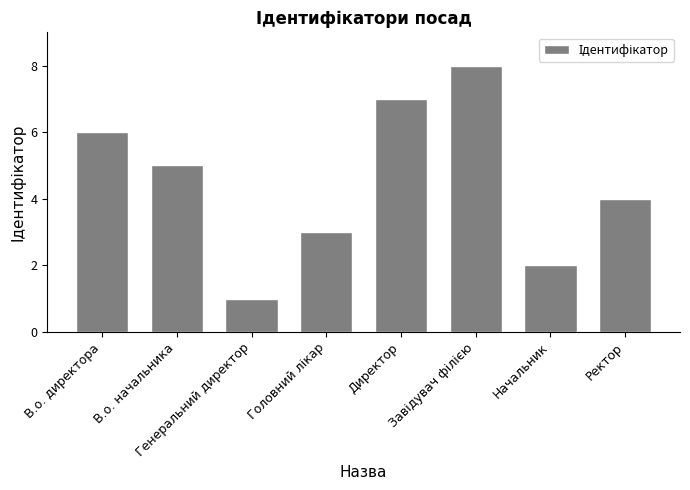

What is the label of the 7th bar from the right?

В.о. начальника